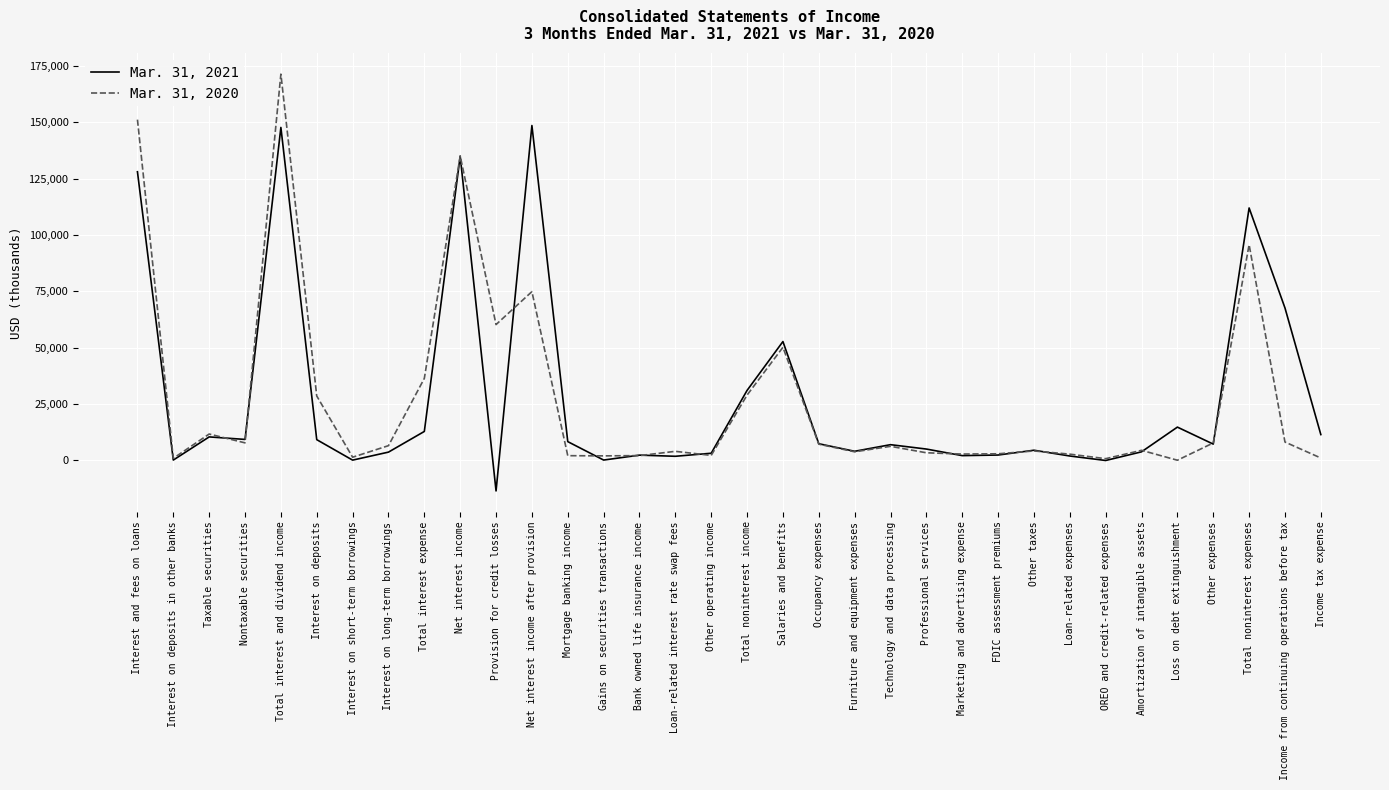

What is the greatest value displayed?

171325